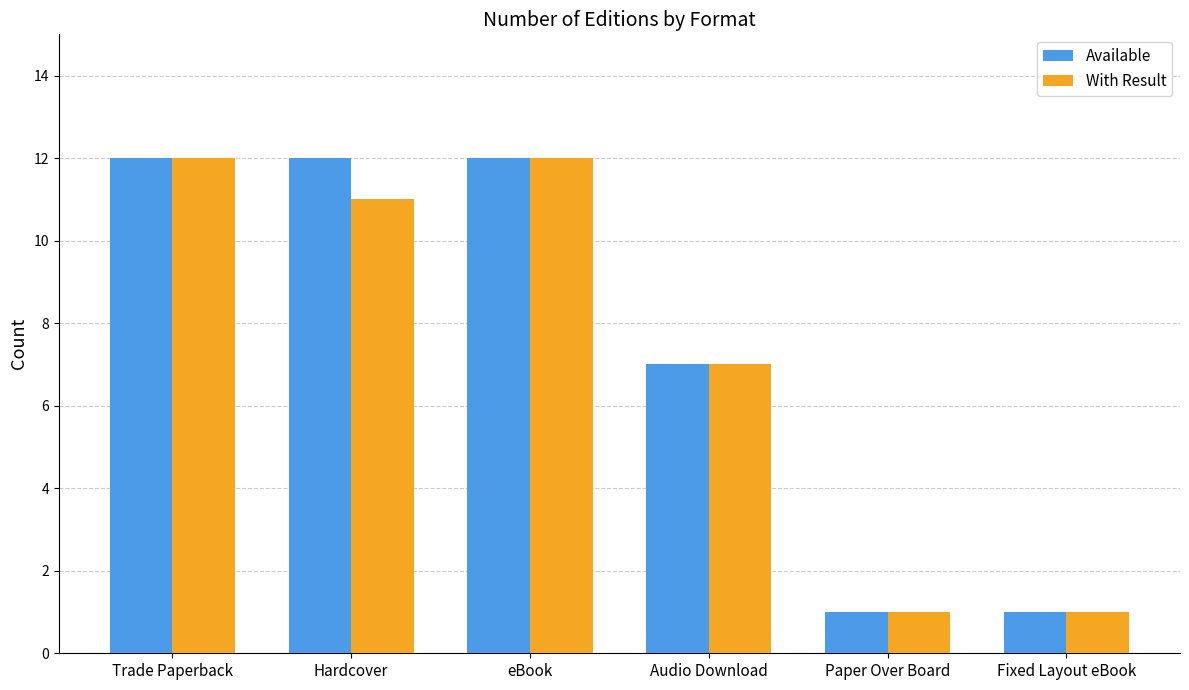

At which label is With Result closest to 6?

Audio Download